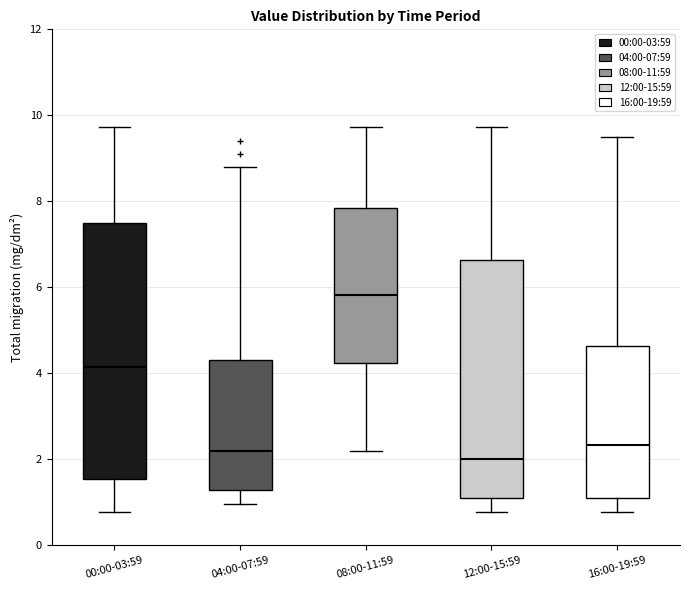

Where is the upper edge of the box for 12:00-15:59 on the y-axis? The values are not printed on the chart, so give them approximately, as read against the axis.

6.6